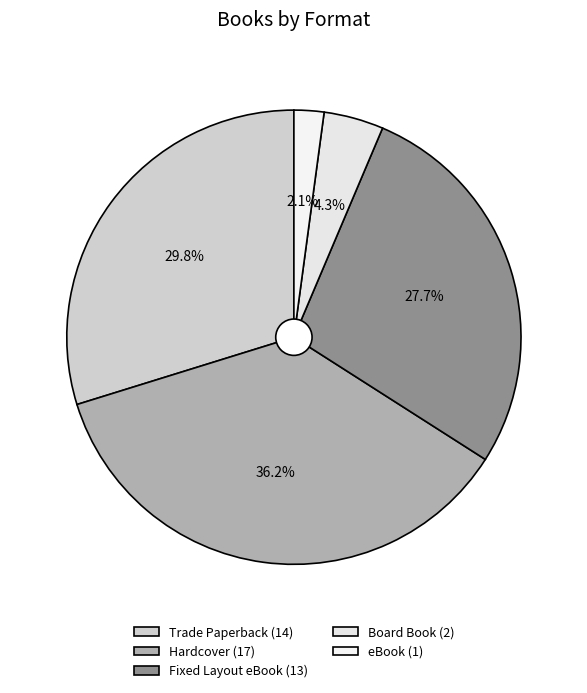

What is the change in value from Trade Paperback to Board Book?

-12